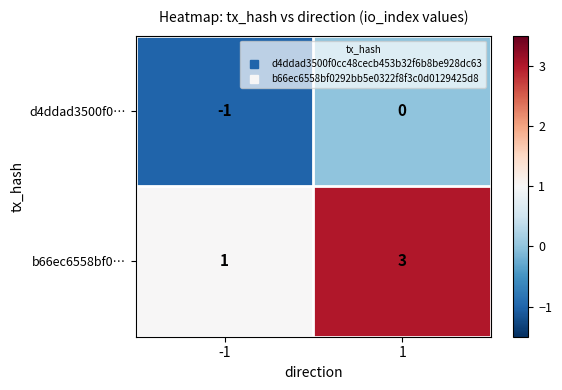

What value does the b66ec6558bf0… series have at 1?

3